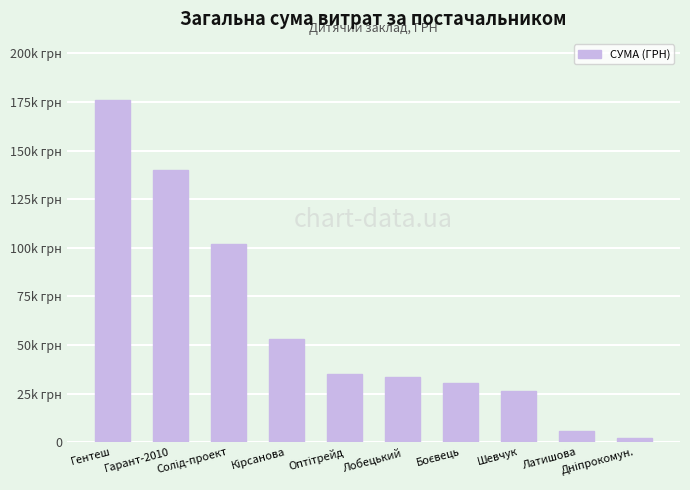

What is the value of the 8th bar from the left?

26130.0